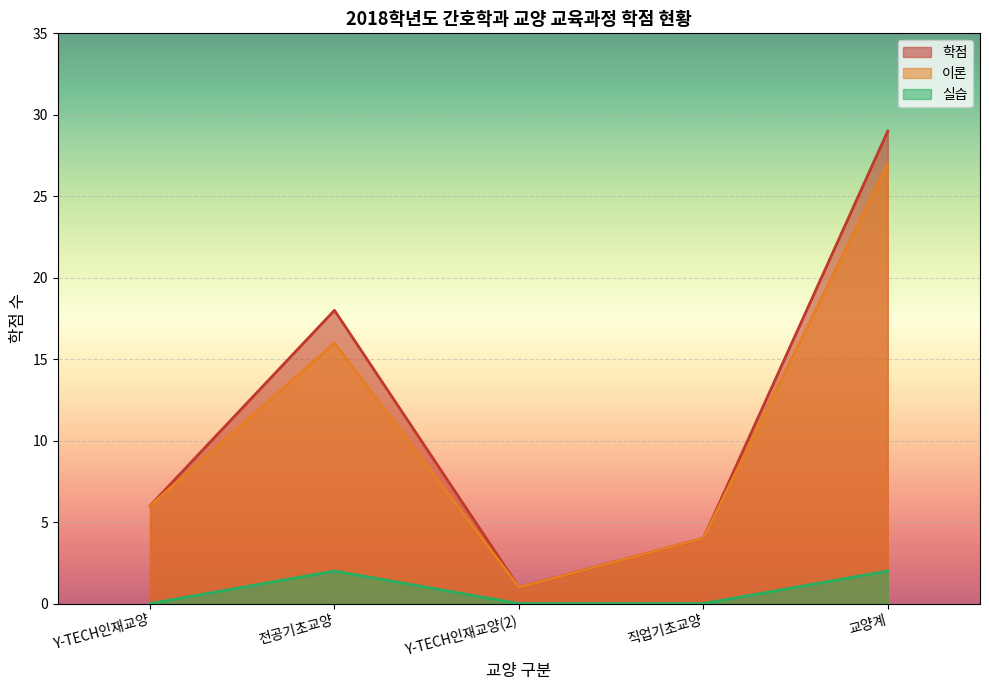

What is the difference between the maximum and second lowest values in the 학점 series?

25